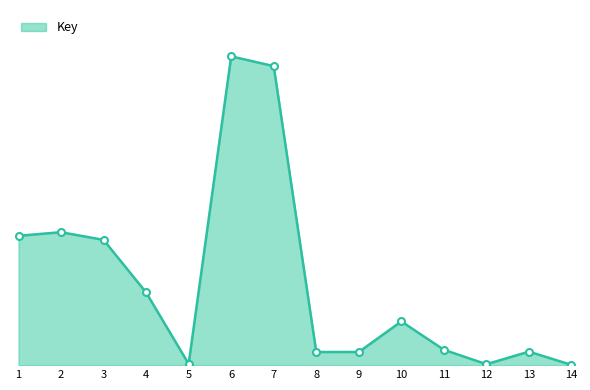

What is the smallest value displayed?

337136